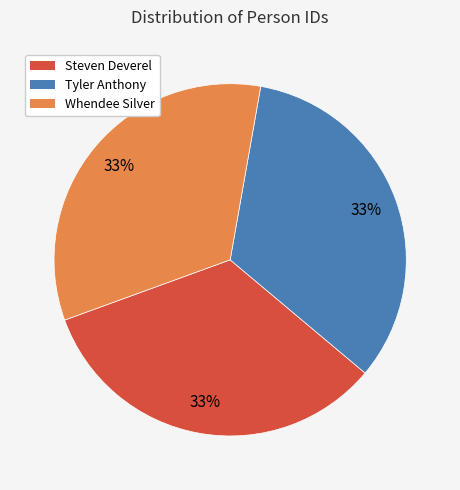

Is it true that Whendee Silver is 19% of the pie?

False